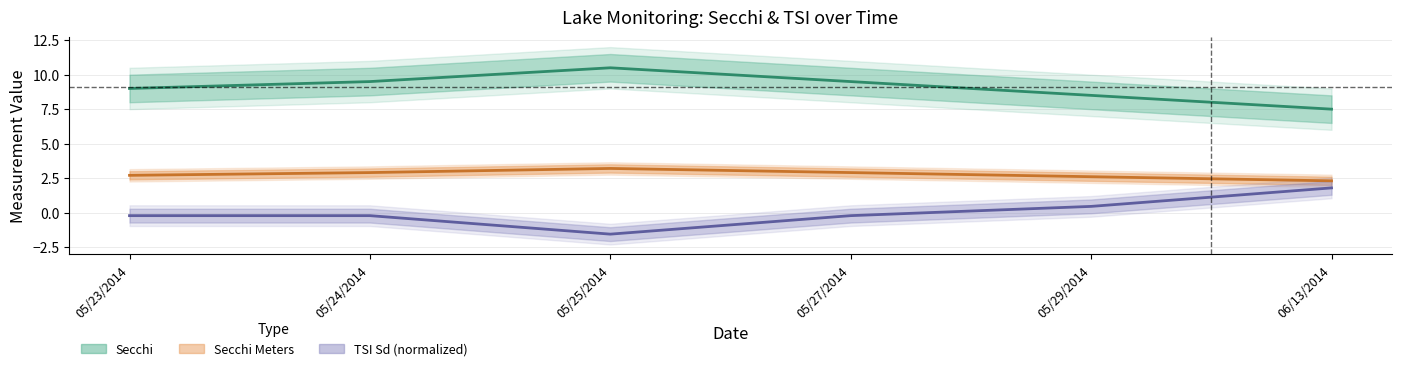

Is this an area chart (filled region under the line)?

No